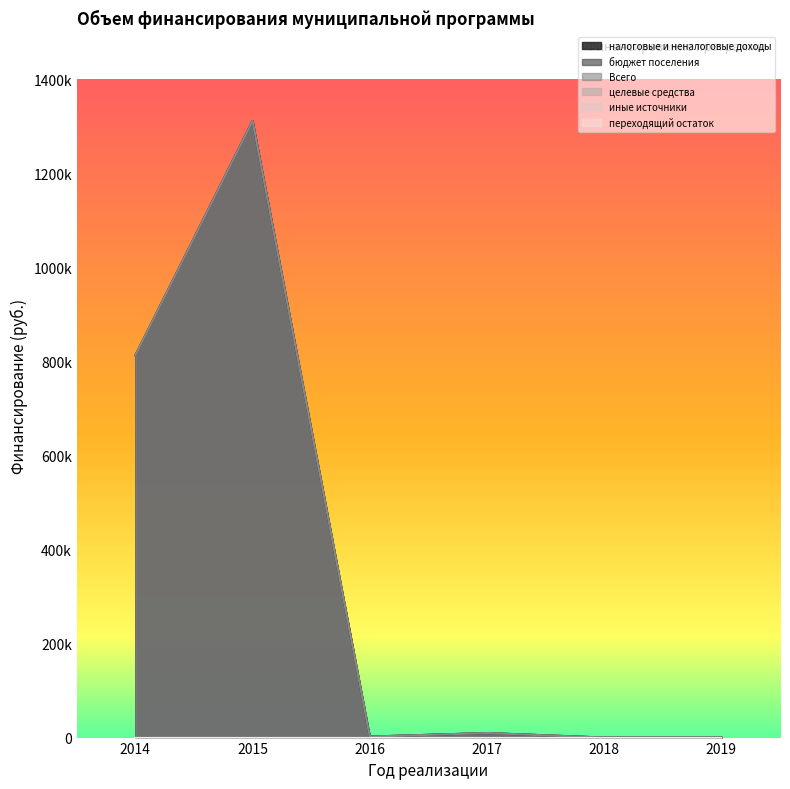

What is the difference between the maximum and minimum values in the налоговые и неналоговые доходы series?

1311558.5